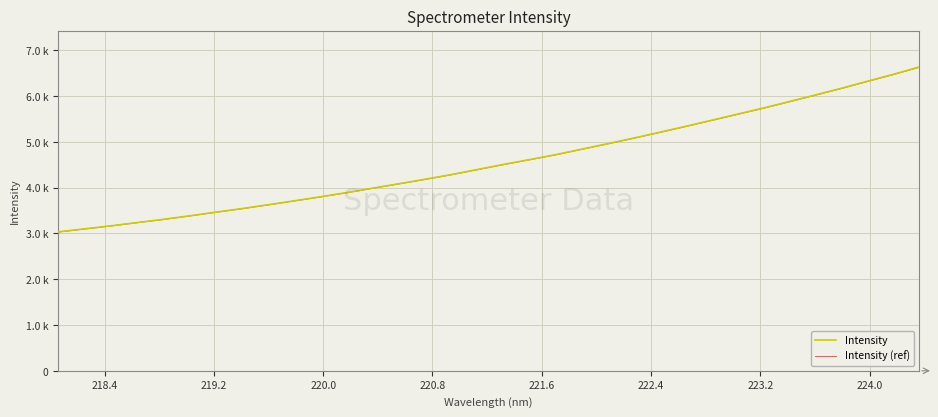

Reading left to right, transcribe all the data shown in this chart.

Intensity: 3032.7	3098.0	3163.7	3235.1	3304.6	3380.9	3460.8	3538.7	3621.9	3707.8	3795.4	3886.1	3983.4	4079.7	4177.0	4278.0	4388.7	4499.5	4605.9	4713.2	4832.6	4952.9	5075.5	5202.8	5332.8	5465.5	5600.2	5734.5	5876.3	6020.4	6167.0	6320.6	6472.4	6633.5
Intensity (ref): 3029.6	3094.9	3160.5	3231.9	3301.2	3377.5	3457.3	3535.2	3618.2	3704.1	3791.6	3882.2	3979.4	4075.6	4172.8	4273.8	4384.3	4495.0	4601.3	4708.5	4827.8	4948.0	5070.4	5197.6	5327.4	5460.0	5594.6	5728.8	5870.5	6014.4	6160.8	6314.3	6466.0	6626.9